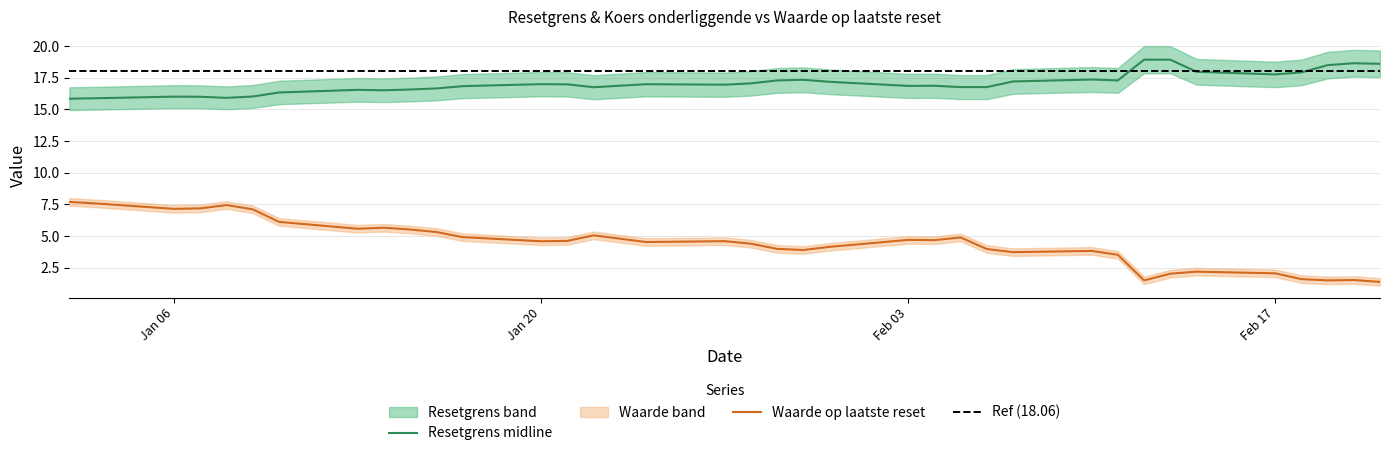

The value of Waarde op laatste reset at Feb 03 is 4.7. True or false?

True